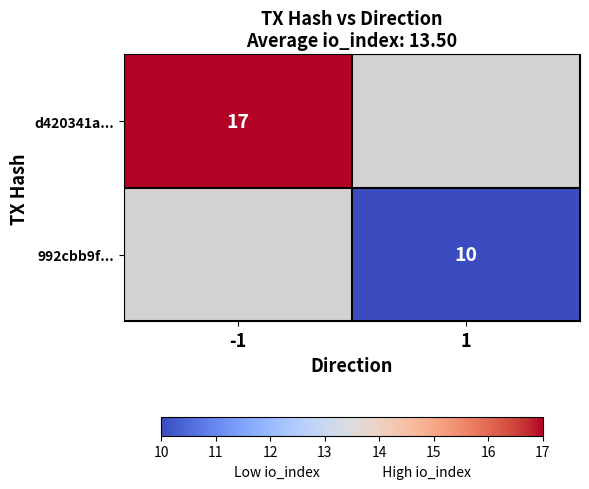

Is it true that 992cbb9f... equals 10 at 1?

True